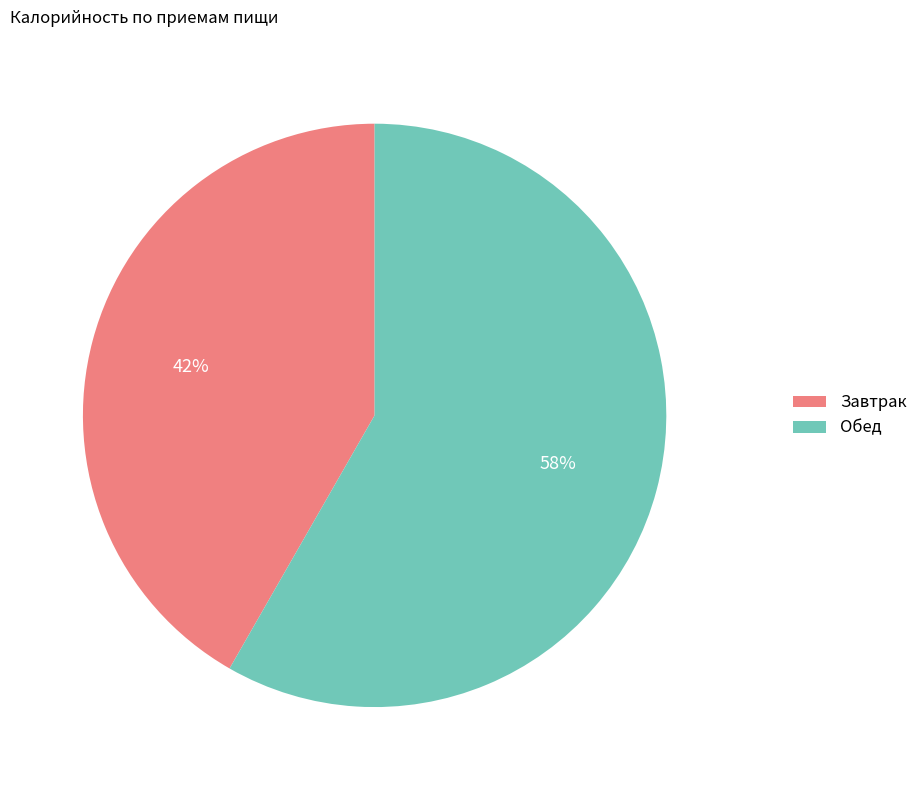

Combined, do Обед and Завтрак account for over 50%?

Yes